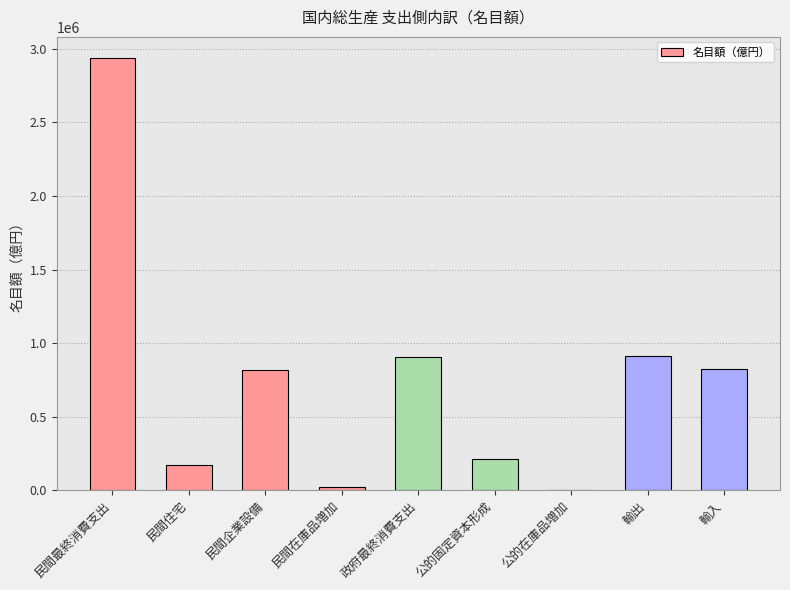

What is the ratio of the value at 民間企業設備 to the value at 政府最終消費支出?

0.9